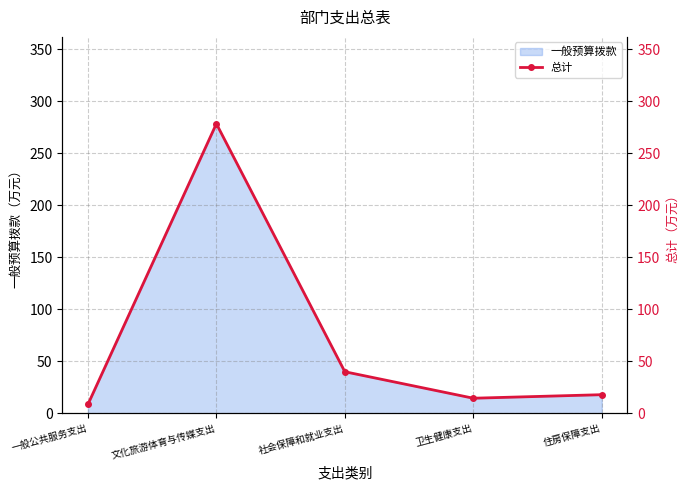

What is the difference between the maximum and minimum values?

269.9